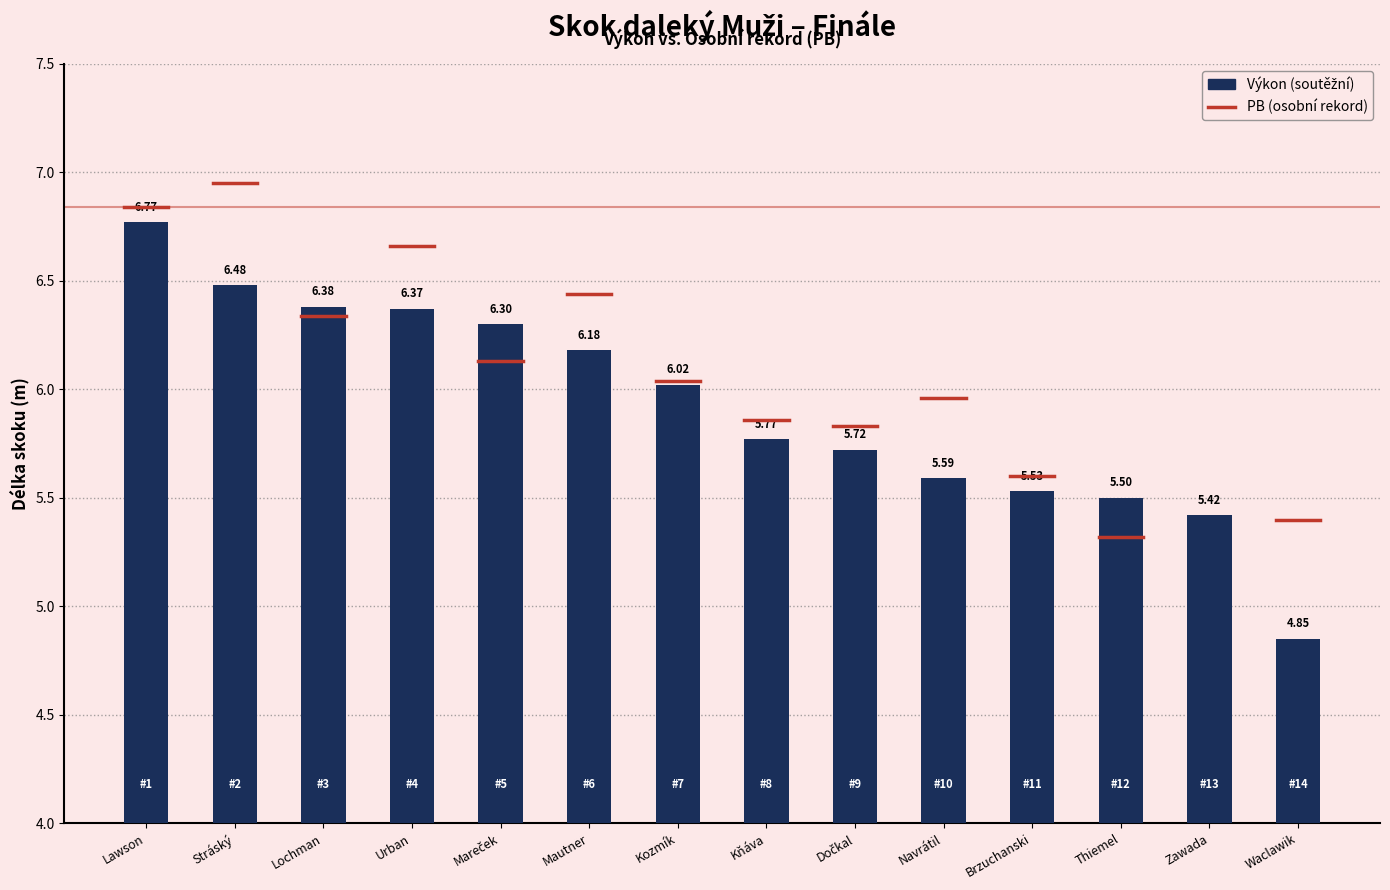

At which label is the value closest to 5?

Waclawik